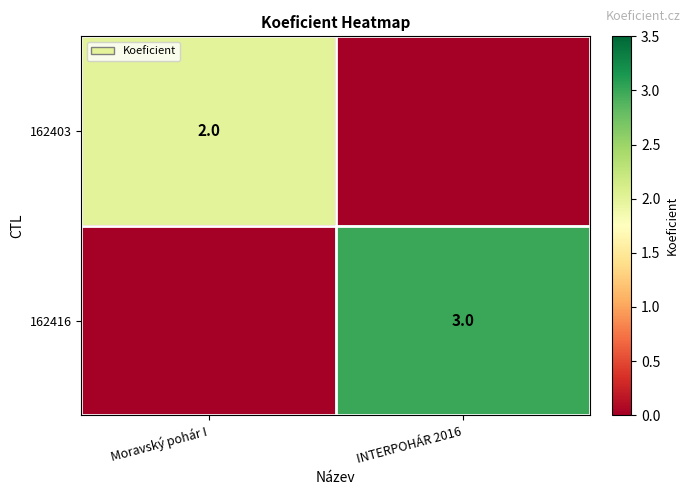

Is it true that 162403 equals 2 at Moravský pohár I?

True